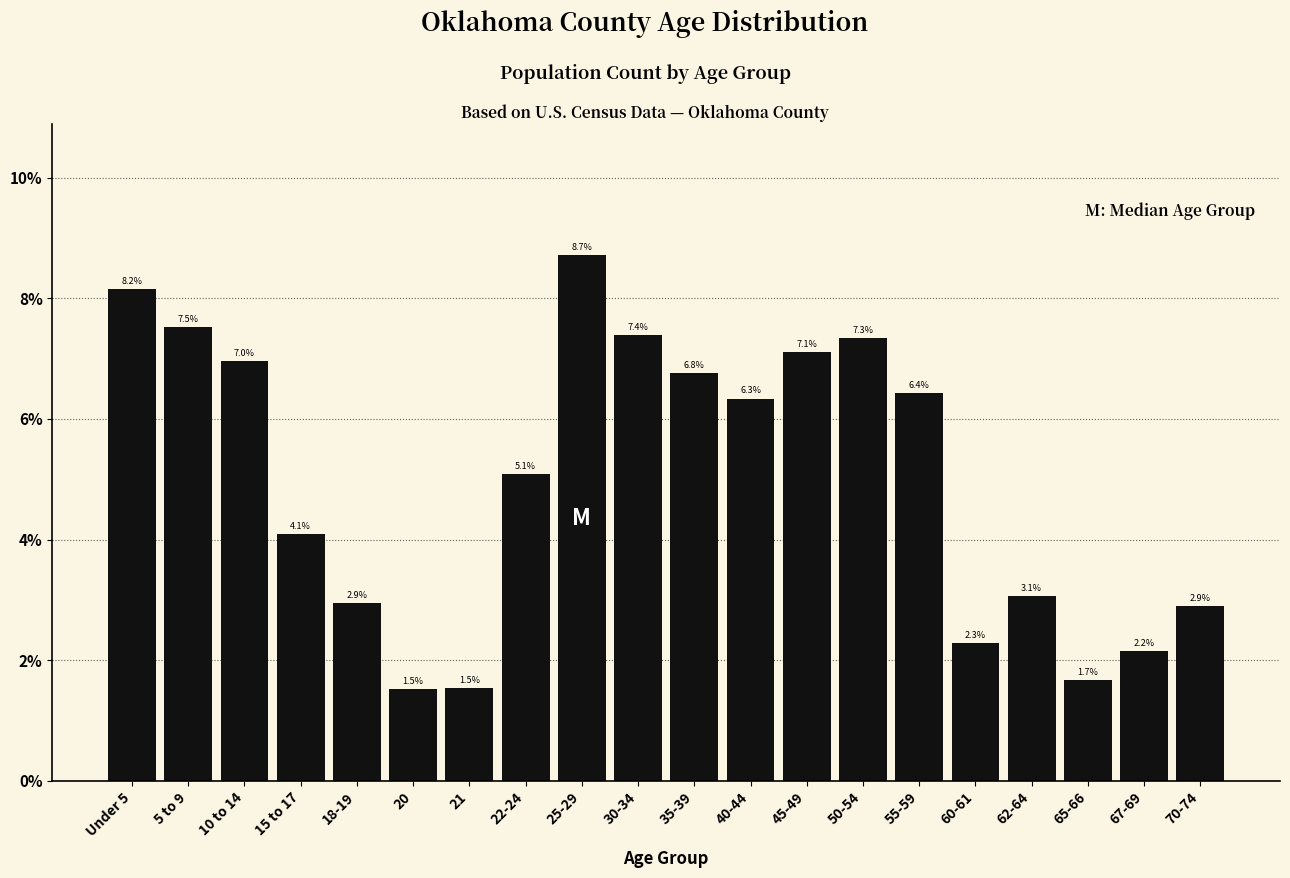

Reading left to right, what are all the values shown in this chart?

Under 5=8.2	5 to 9=7.5	10 to 14=7.0	15 to 17=4.1	18-19=2.9	20=1.5	21=1.5	22-24=5.1	25-29=8.7	30-34=7.4	35-39=6.8	40-44=6.3	45-49=7.1	50-54=7.3	55-59=6.4	60-61=2.3	62-64=3.1	65-66=1.7	67-69=2.2	70-74=2.9